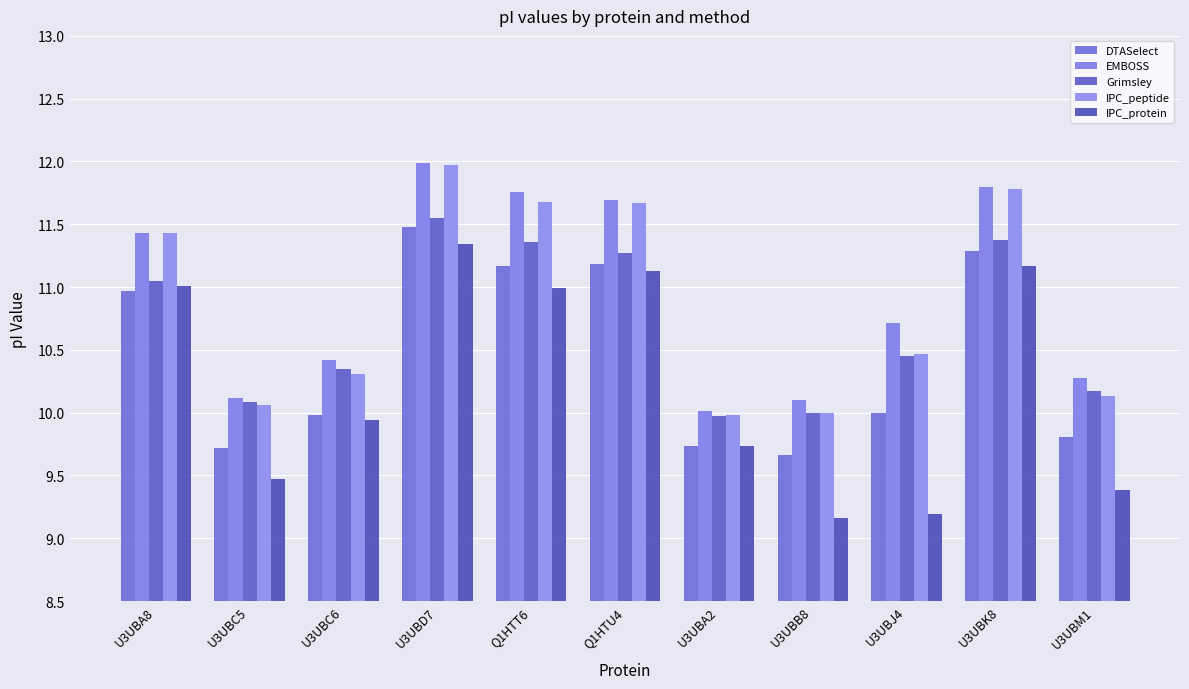

How many bars are there in total?

55